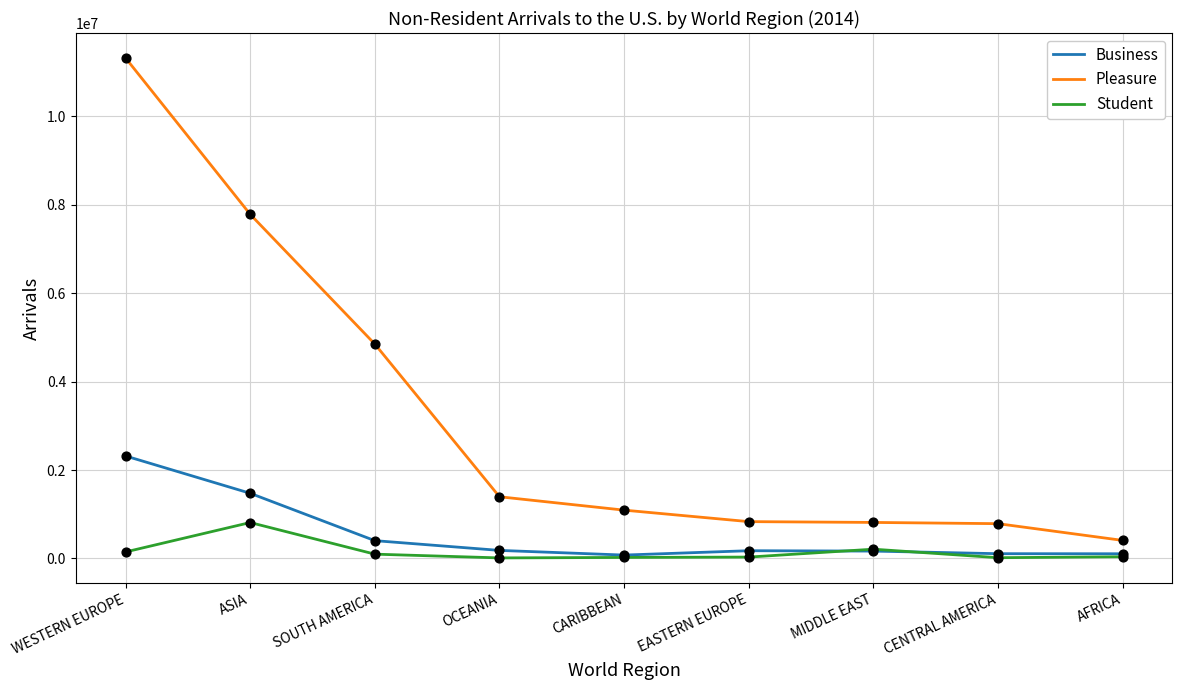

What is the total value across all series at MIDDLE EAST?

1186886